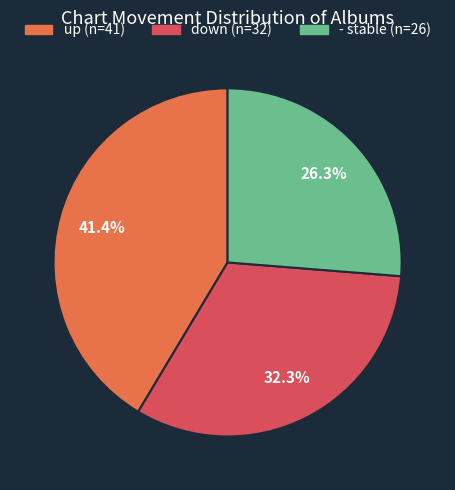

What is the smallest slice in the pie chart?

-